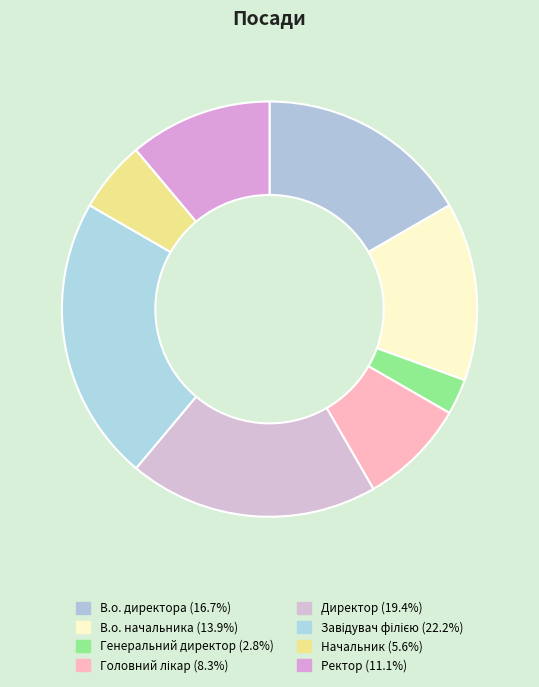

What percentage is the В.о. директора slice, to the nearest percent?

17%